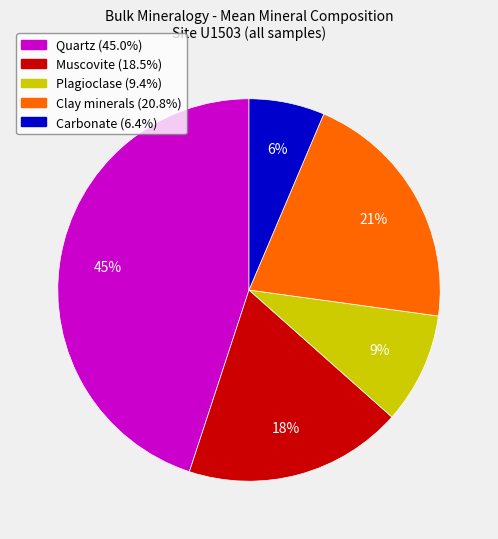

Is it true that Clay minerals is 11% of the pie?

False